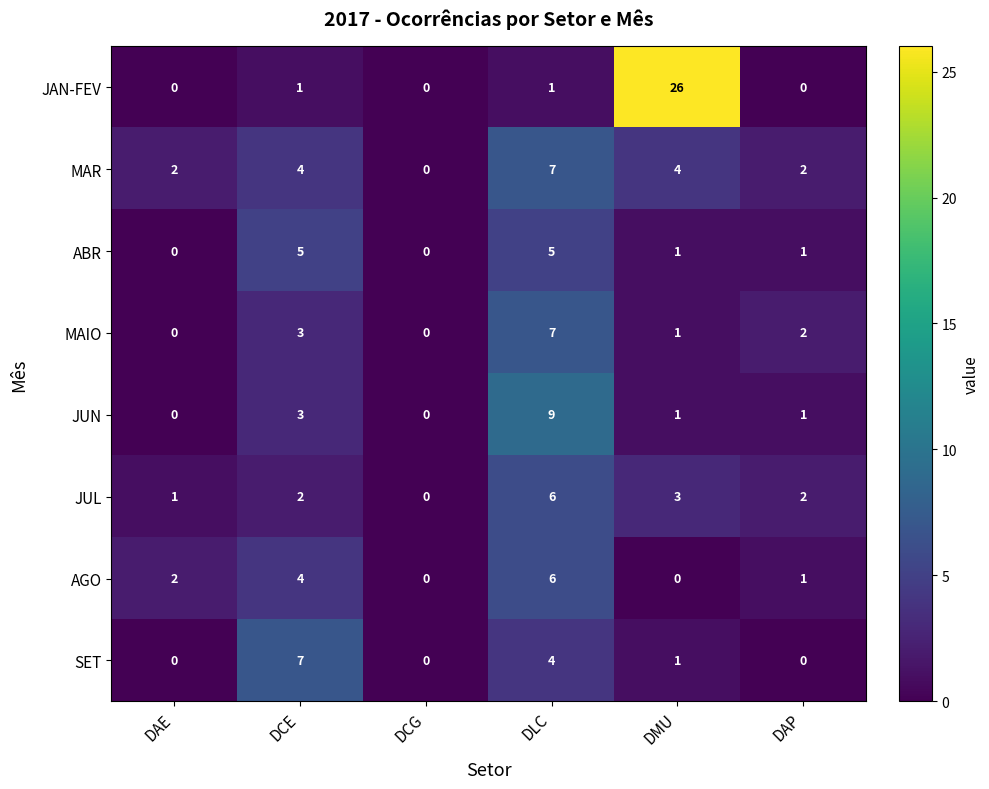

What is the sum of all MAR values?

19